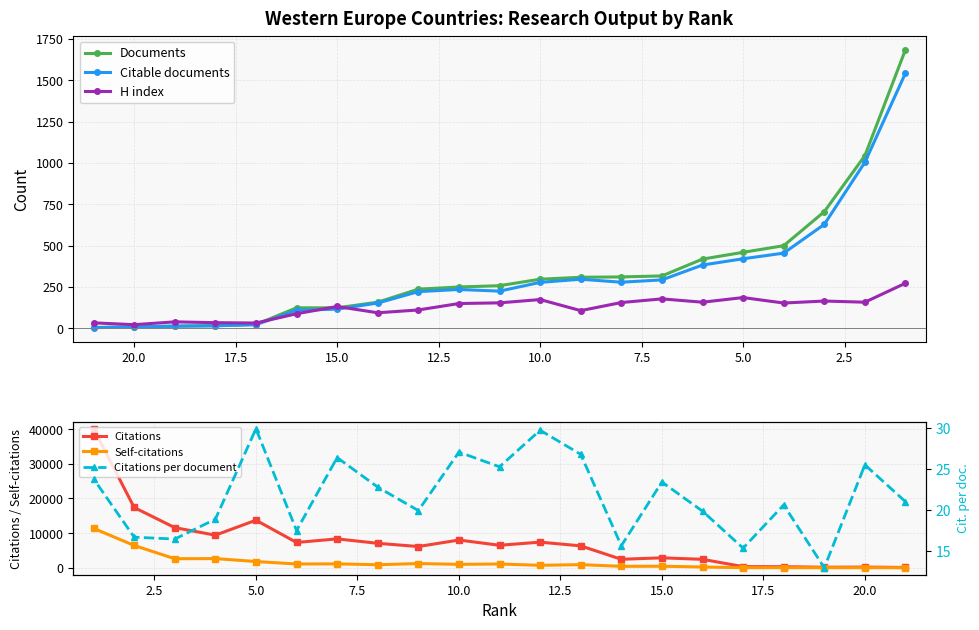

What is the maximum value for Self-citations?

11377